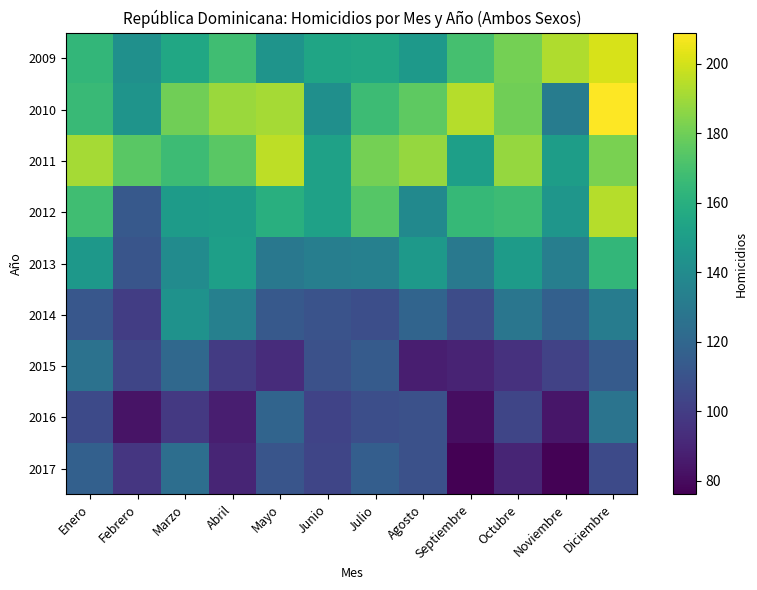

At which category does the chart reach its peak across all series?

Diciembre